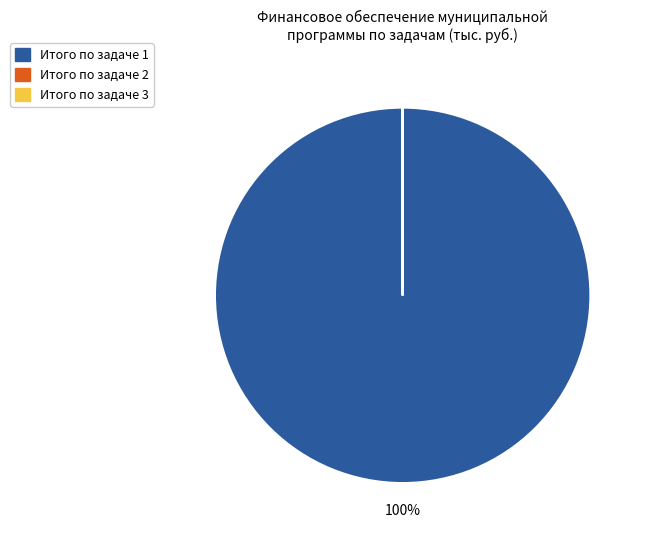

To the nearest percent, what is the difference between the largest and smallest slice percentages?

100%